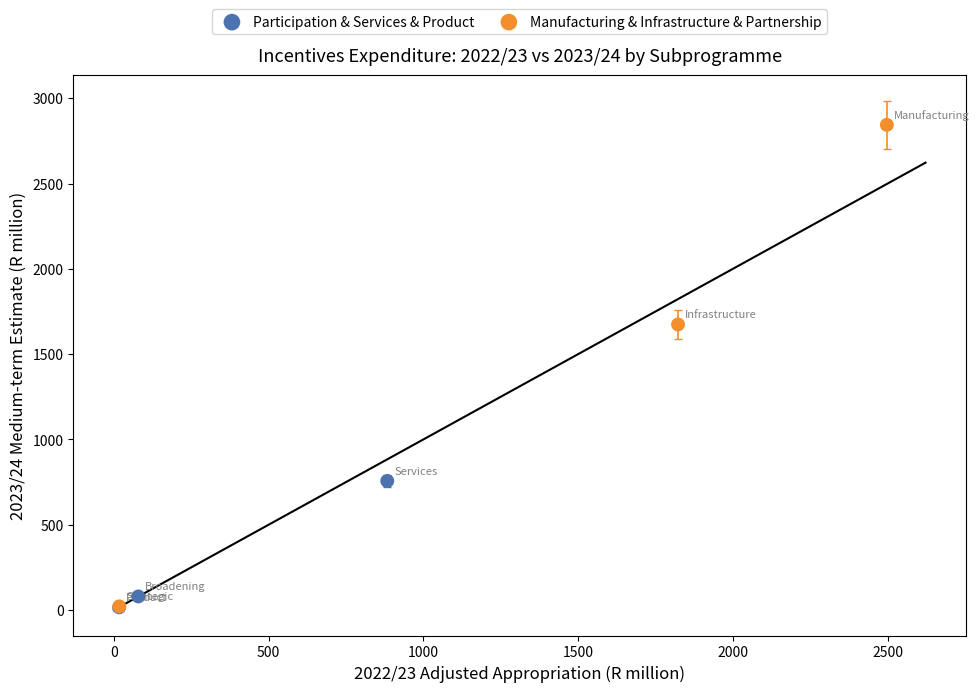

Which series has the widest spread of Y values?

Manufacturing & Infrastructure & Partnership